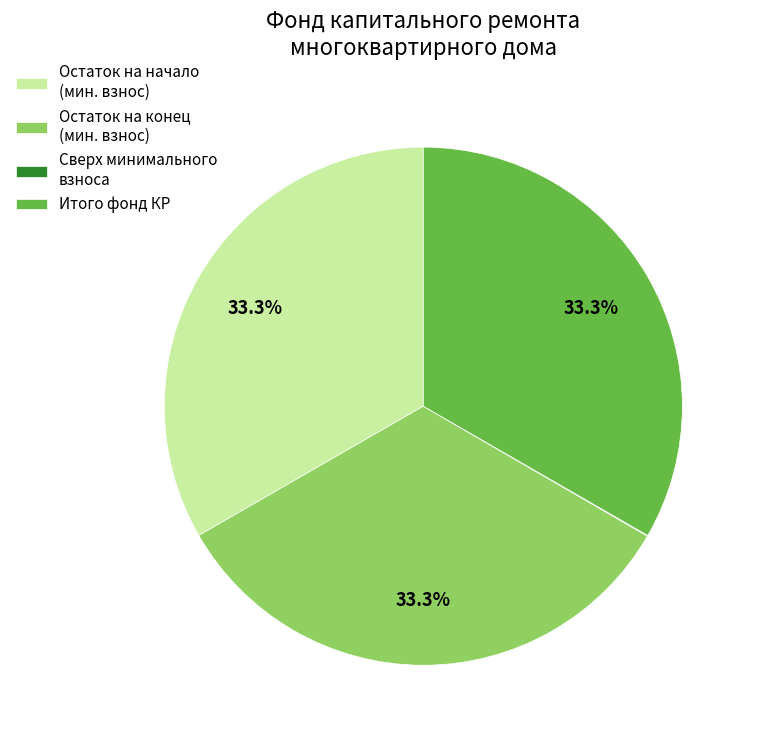

Is Остаток на начало (мин. взнос) the majority of the pie?

No